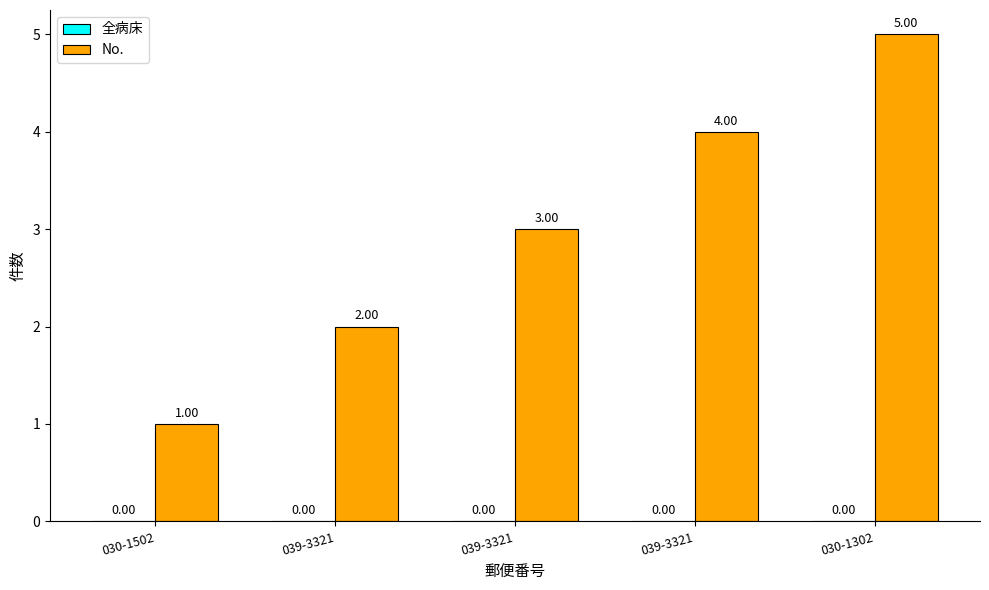

Does the chart contain any negative values?

No